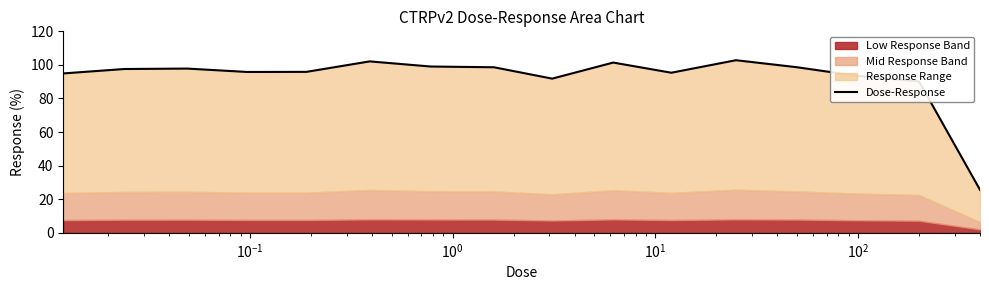

True or false: there are more than 0 points higher than both neighbors.

True